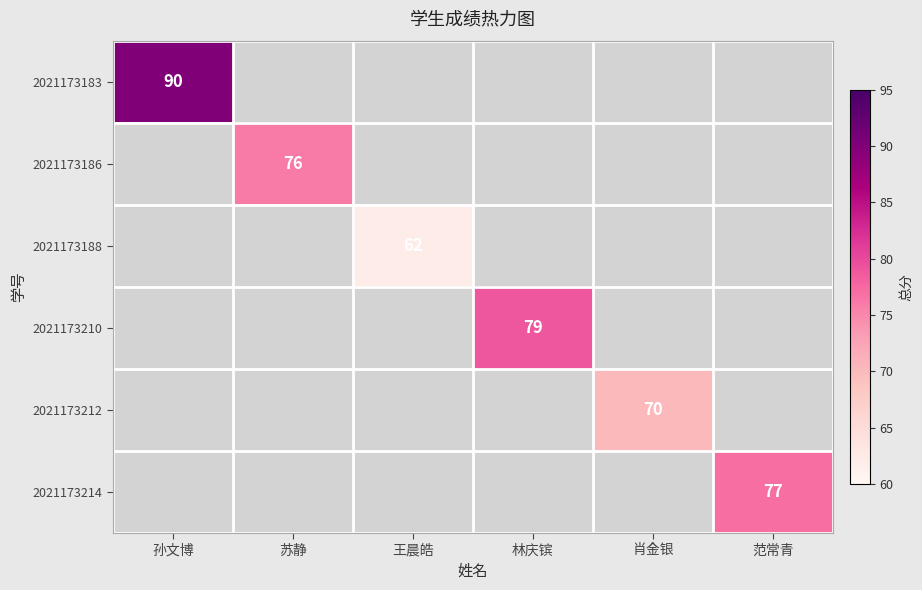

The 2021173214 series shows 77 at 范常青. True or false?

True